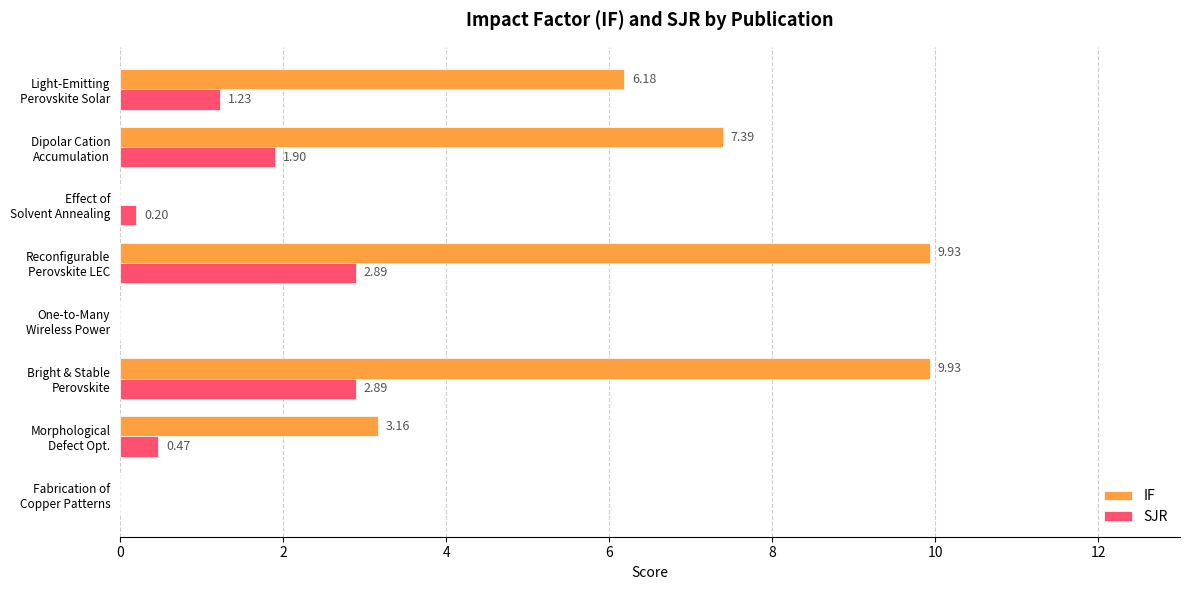

Which series has the largest total across all categories?

IF